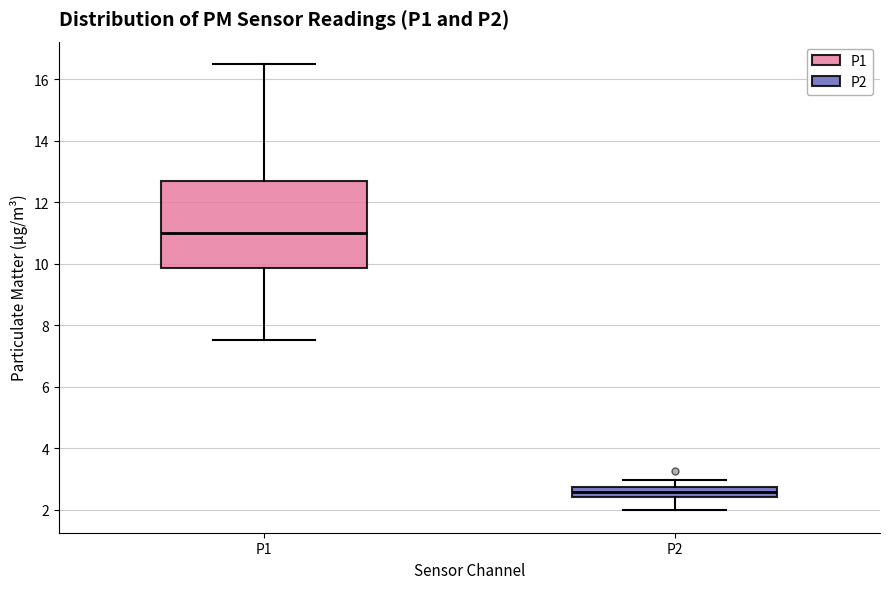

Which box's median line is the highest?

P1